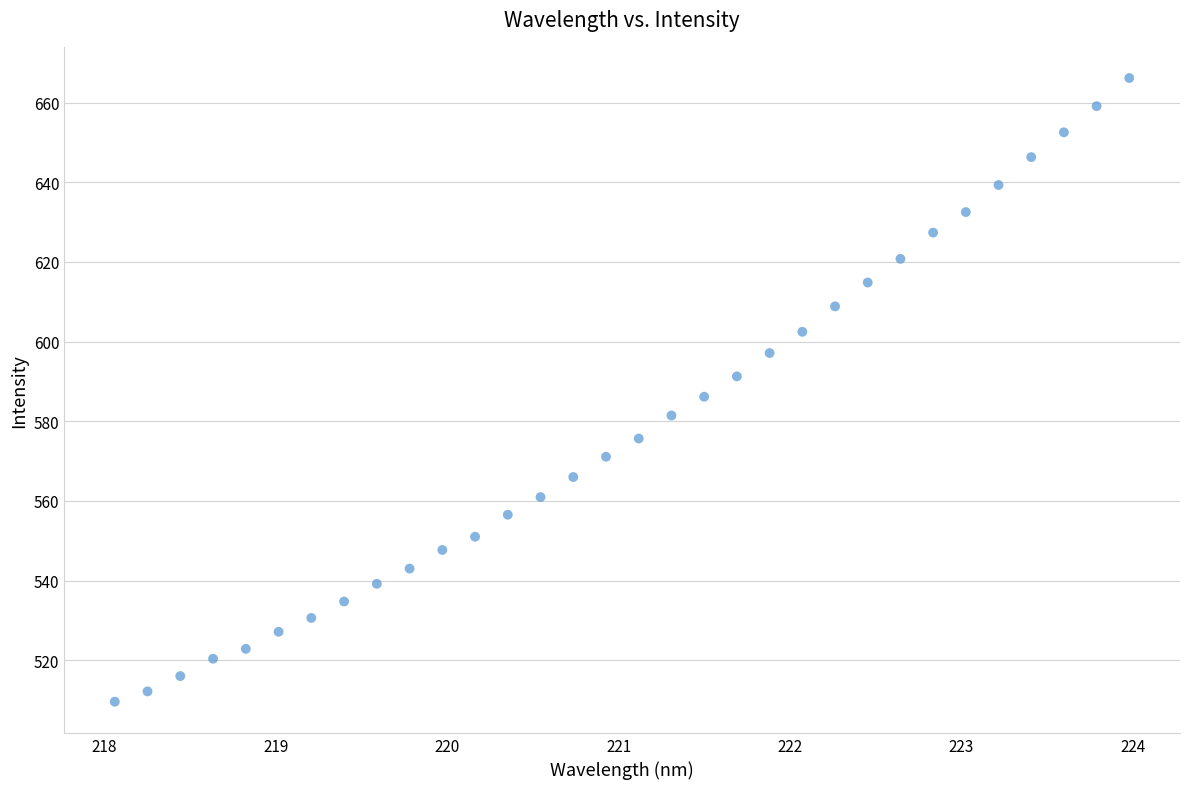

What is the range of Y values (max minus min)?

156.6